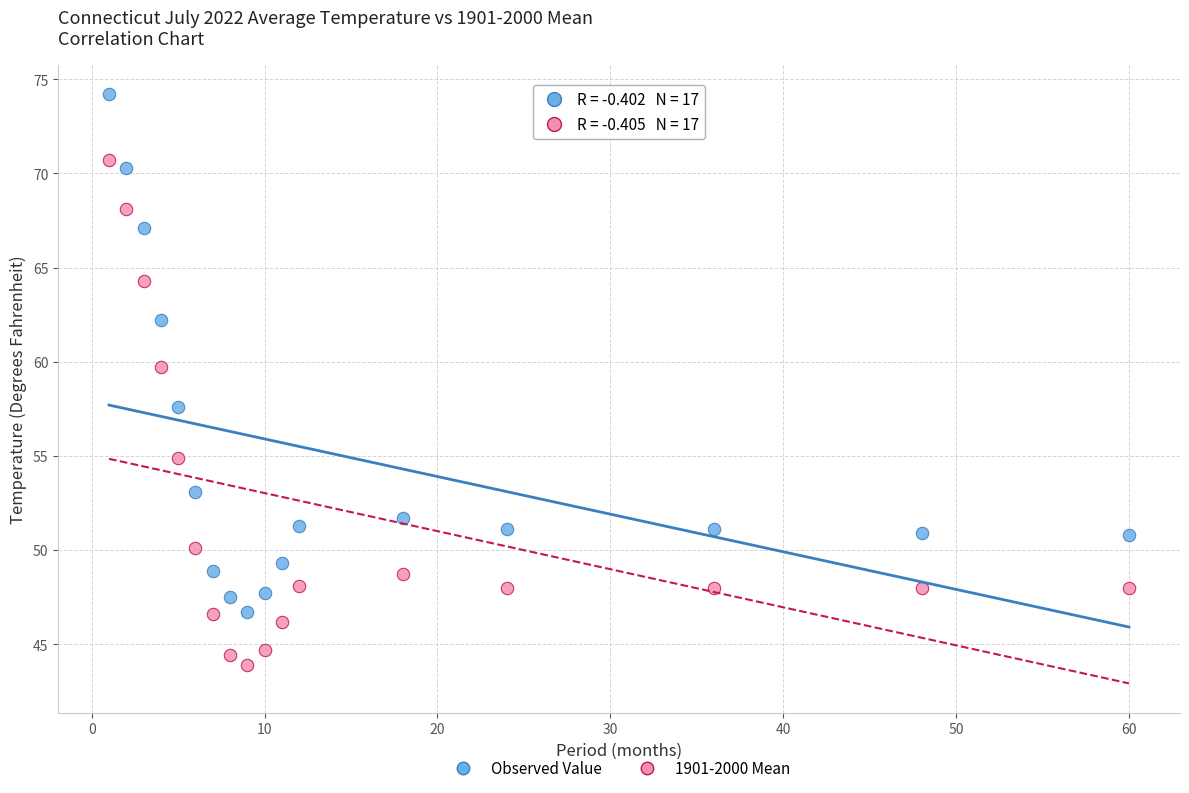

Which series contains the highest Y value?

Observed Value